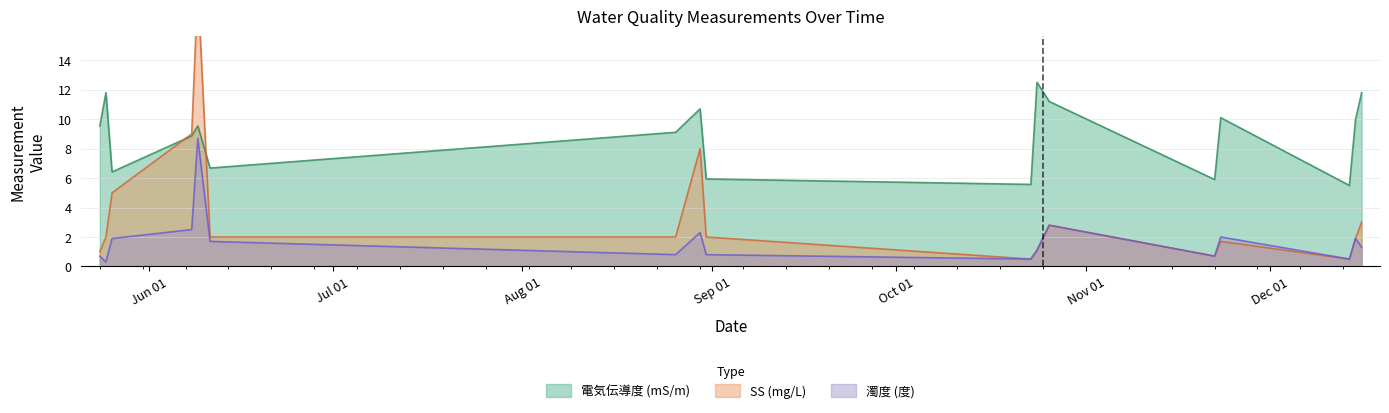

How many interior local valleys does the 濁度 (度) series have?

5